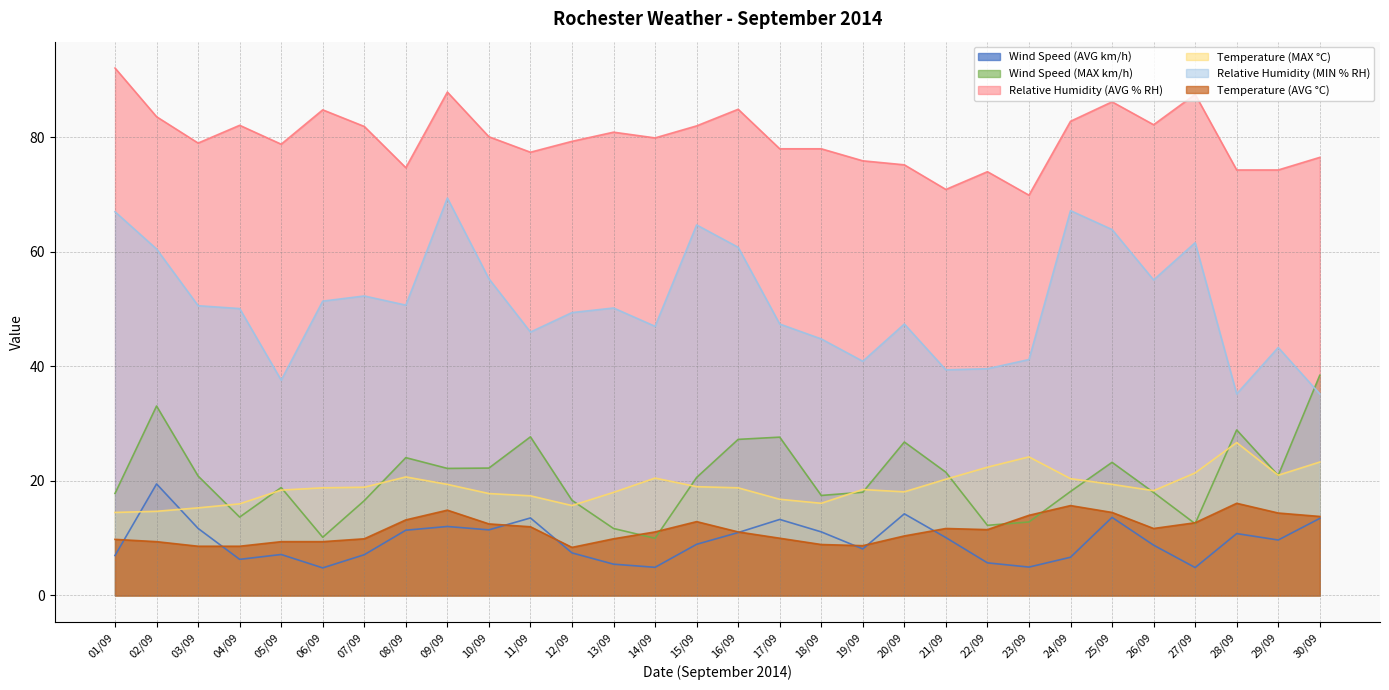

What is the difference between the maximum and minimum values in the Relative Humidity (AVG % RH) series?

22.2